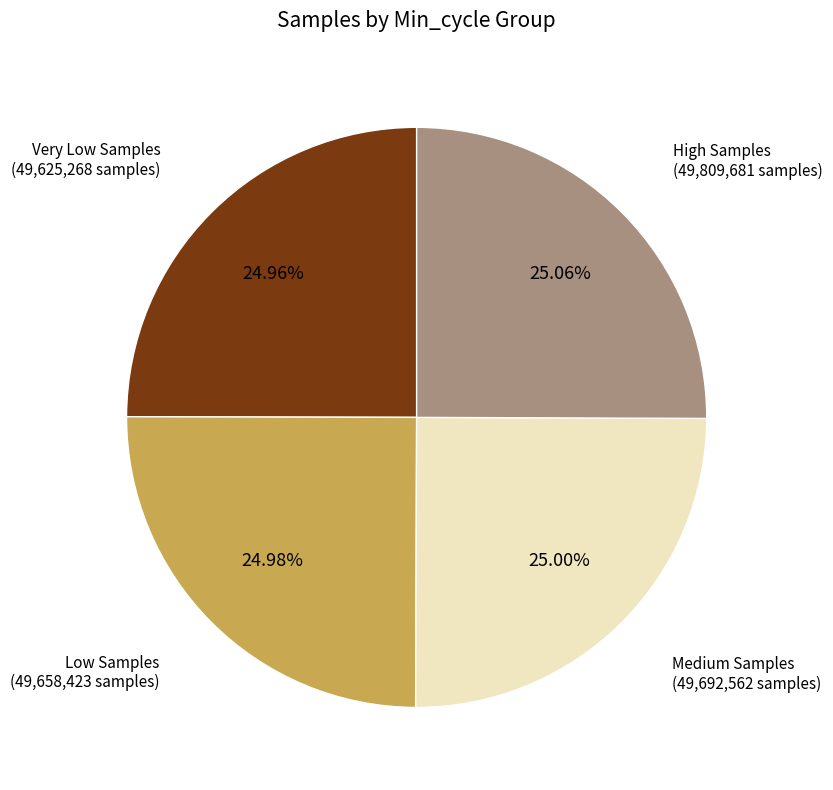

Is there a majority slice in this chart?

No